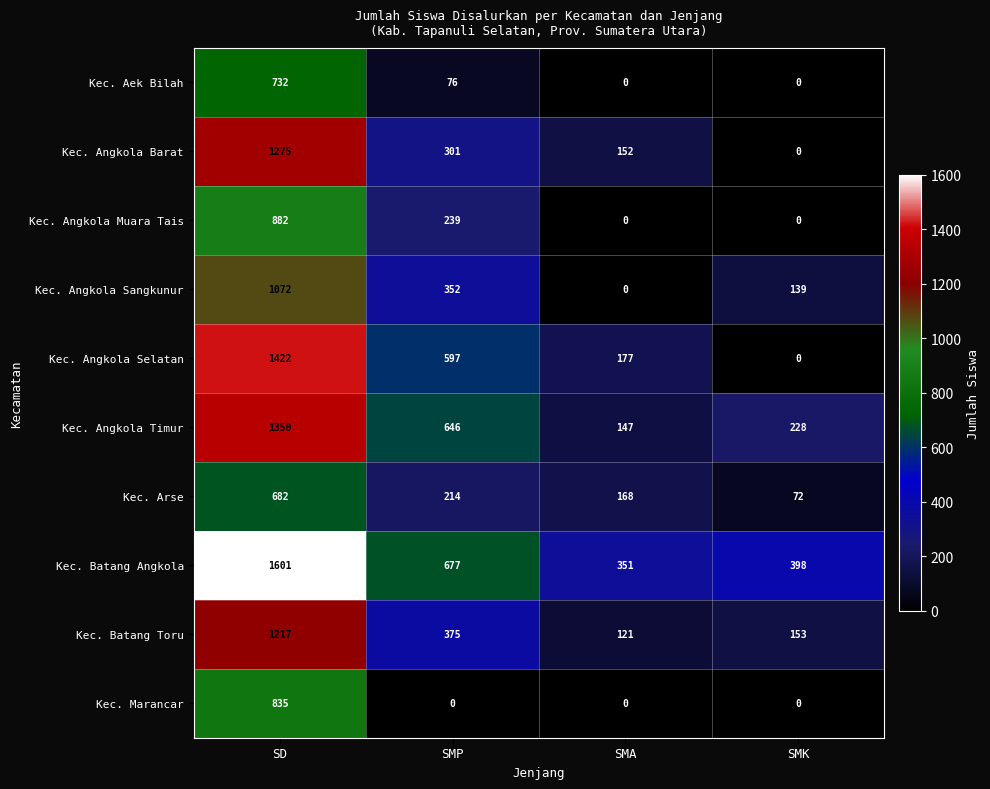

What is the total value across all series at SMA?

1116